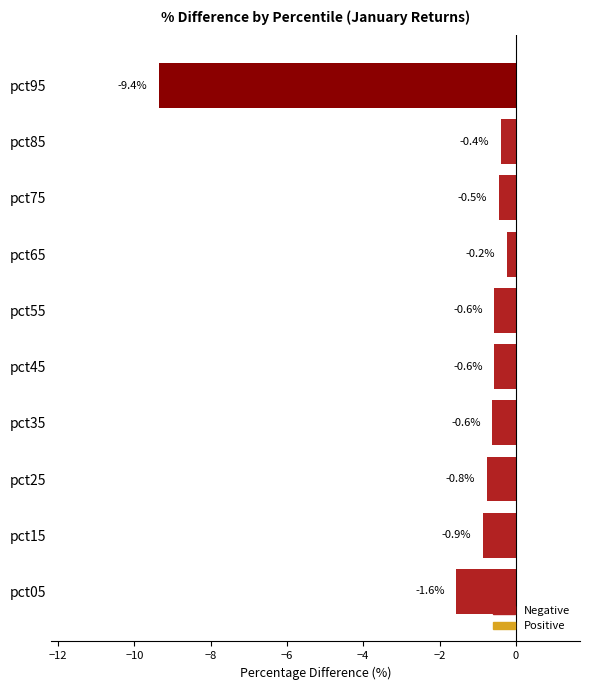

How many bars are there in total?

10